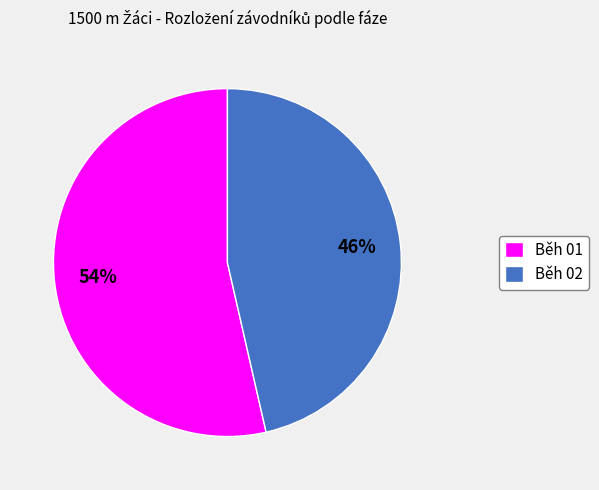

Rank the categories by value from highest to lowest.

Běh 01, Běh 02